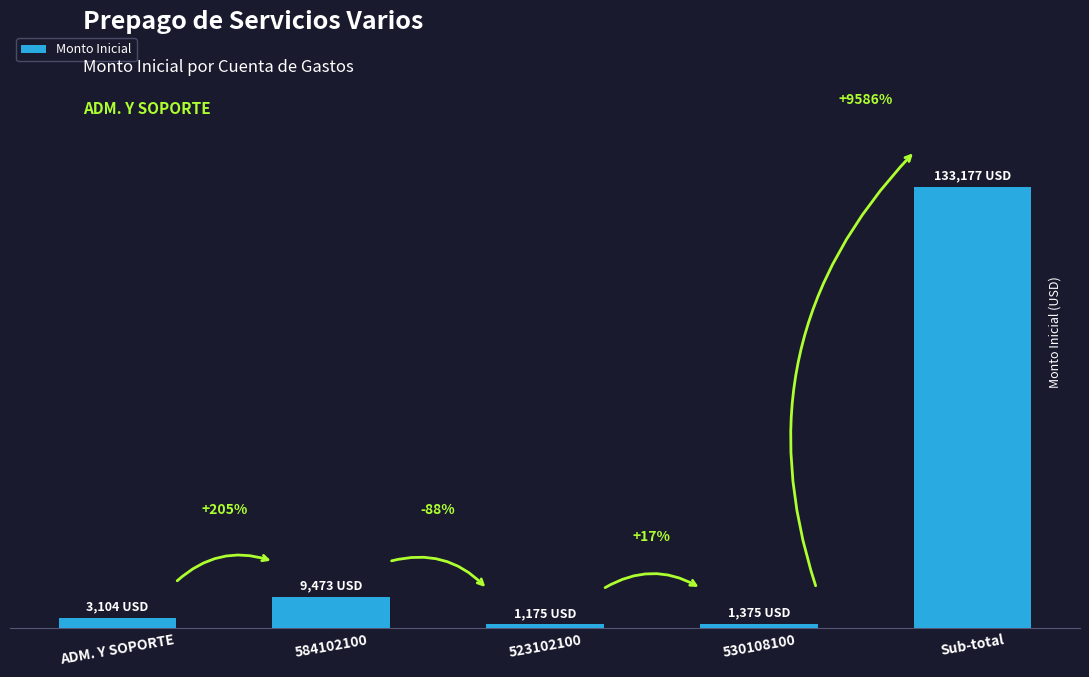

Rank the categories by value from lowest to highest.

523102100, 530108100, ADM. Y SOPORTE, 584102100, Sub-total